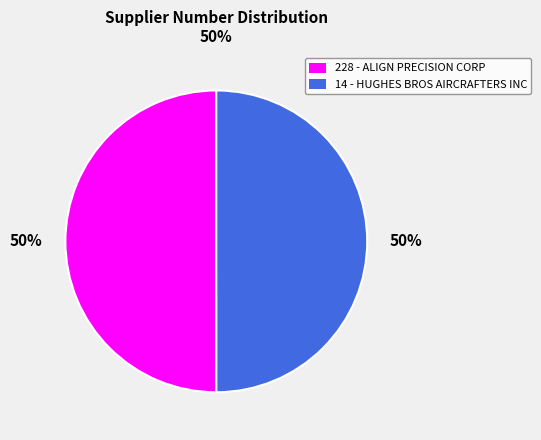

What percentage is the 14 slice, to the nearest percent?

50%